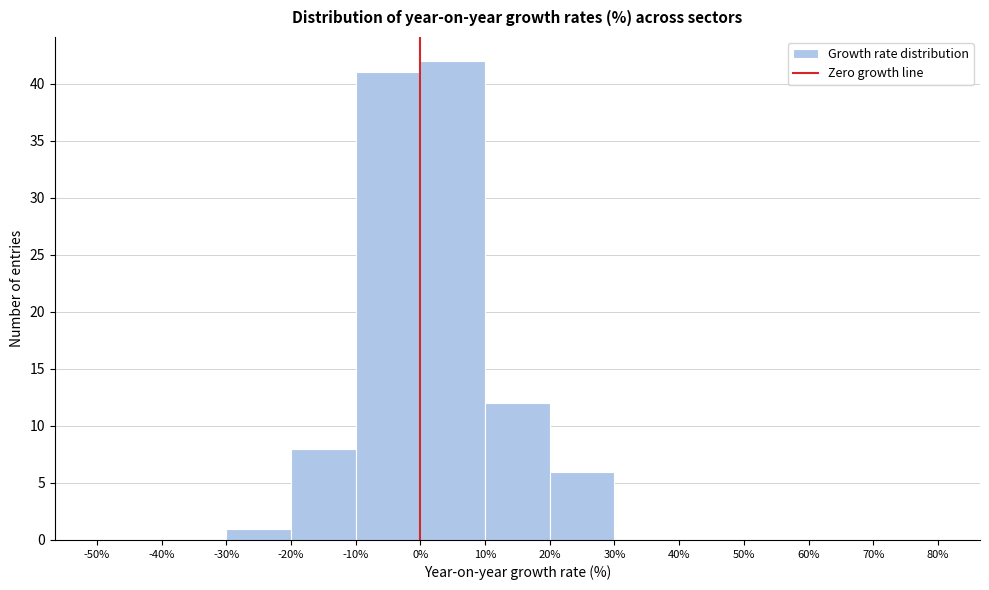

Which range on the x-axis has the tallest bar?

0% to 10%